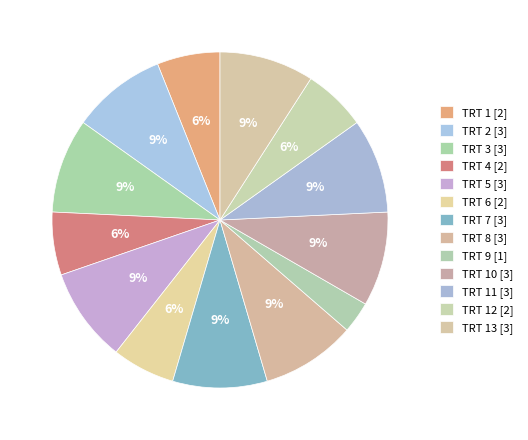

How many segments does this pie chart have?

13